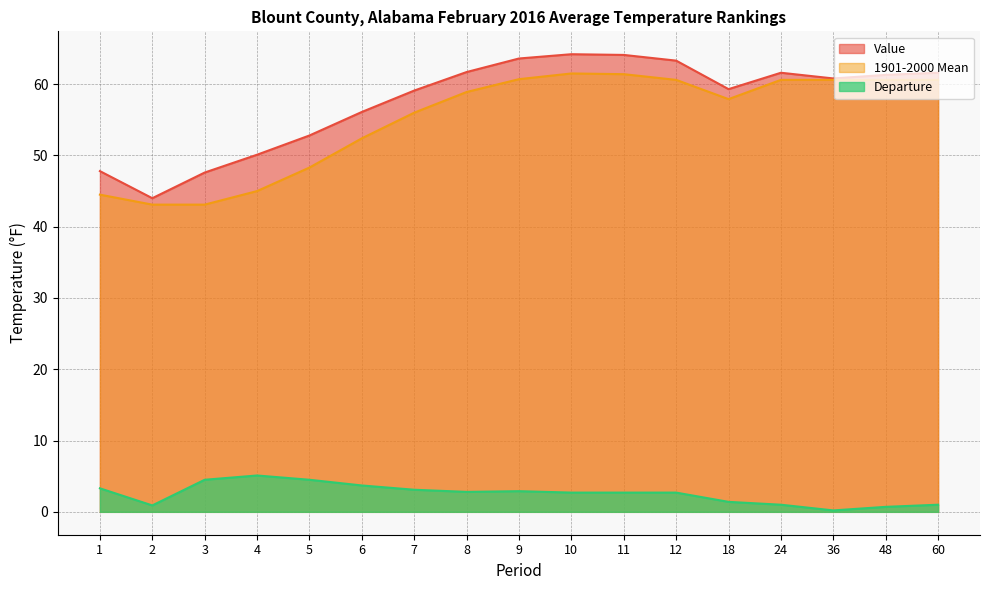

Which series has the largest total across all categories?

Value